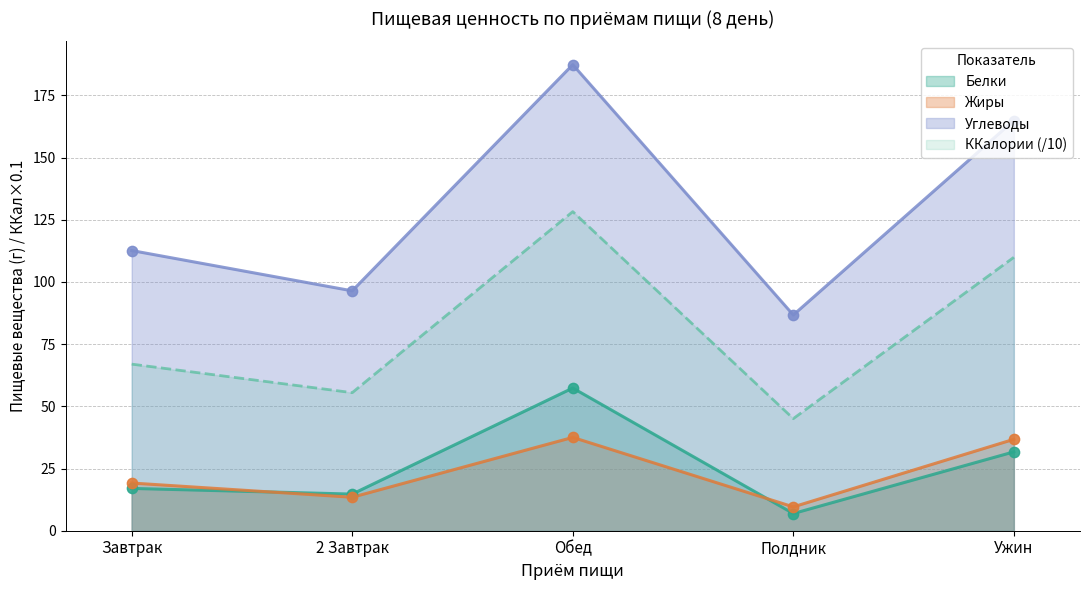

At which category is the sum across all series the highest?

Обед